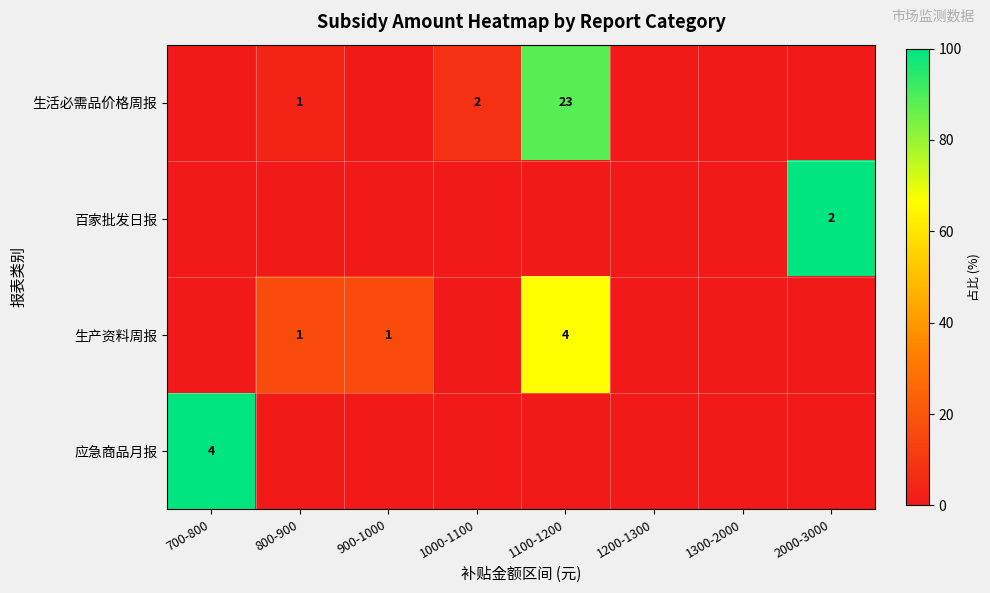

Is it true that 生活必需品价格周报 equals 2 at 800-900?

False